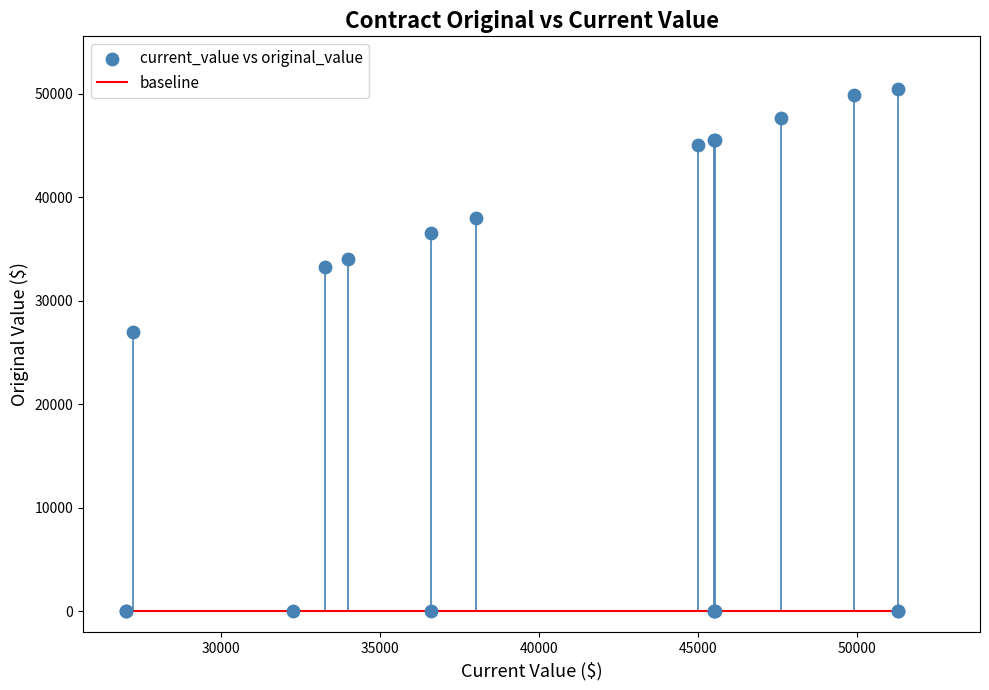

What Y value in the scatter plot is closest to 25242?

27000.0